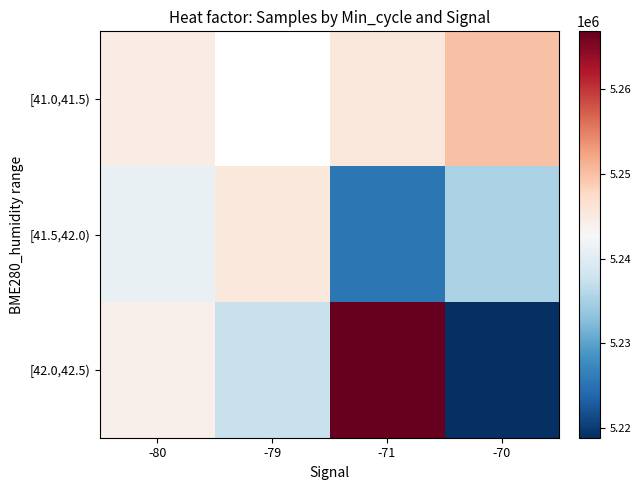

Rank the series by their average value, from lowest to highest.

[41.0,41.5), [41.5,42.0), [42.0,42.5)